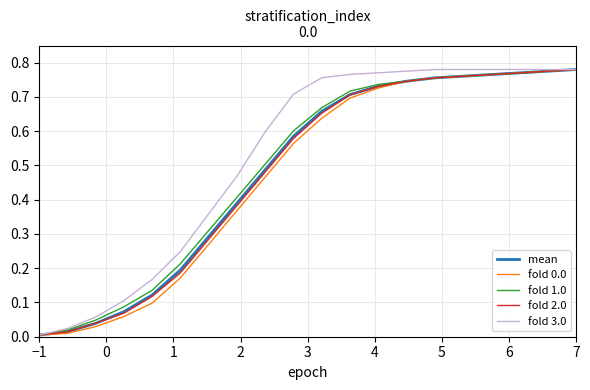

Which series has the largest total across all categories?

fold 3.0